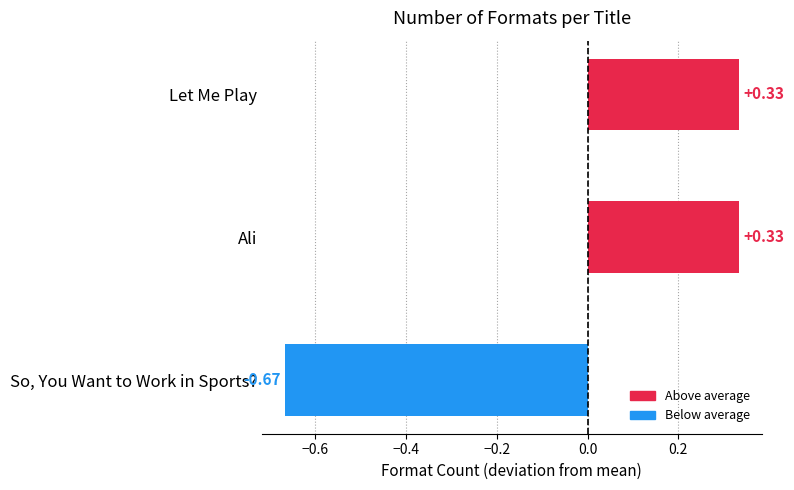

Which label corresponds to the smallest value in the chart?

So, You Want to Work in Sports?